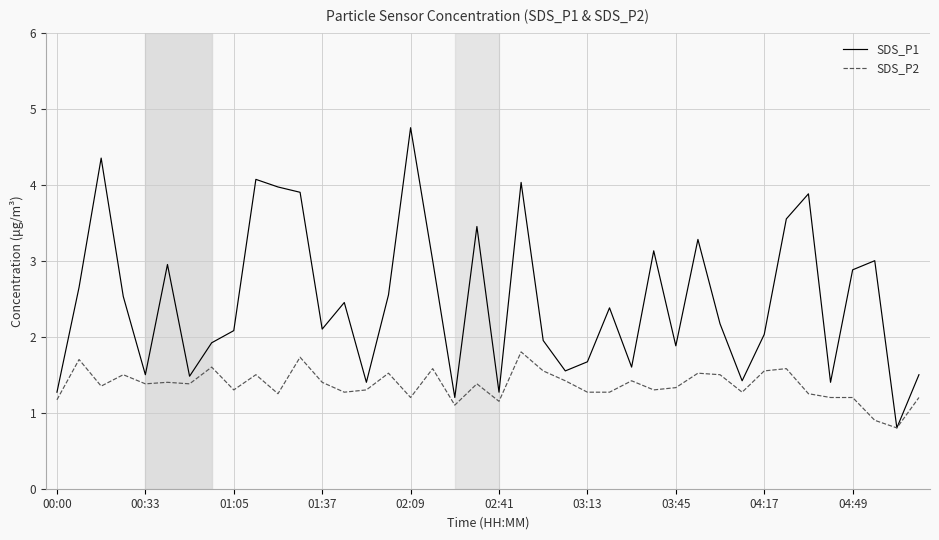

Rank the series by their maximum value, from highest to lowest.

SDS_P1, SDS_P2